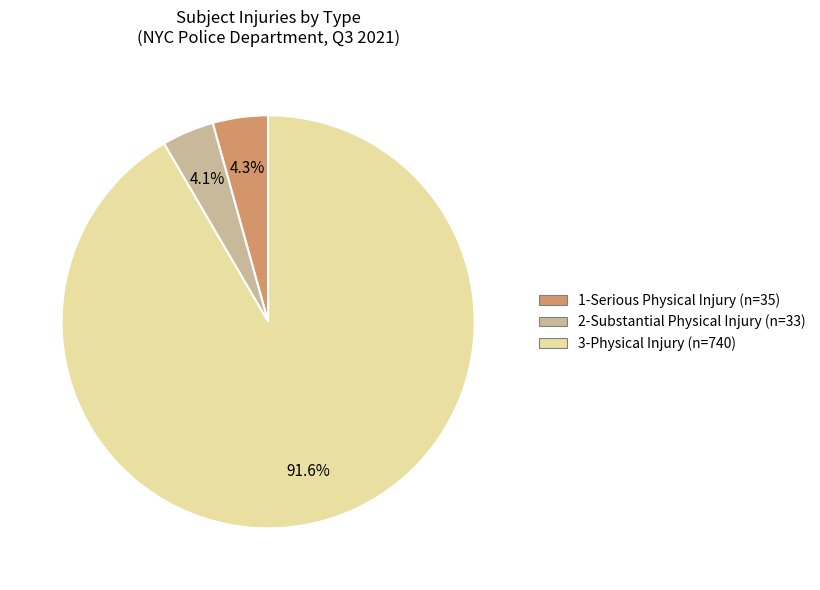

What percentage is NOT represented by 3-Physical Injury?

8.4%